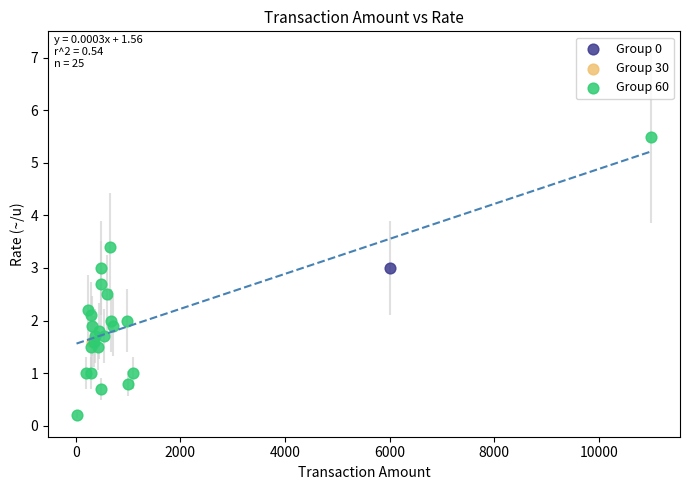

What are all the series names shown in the legend?

Group 0, Group 30, Group 60